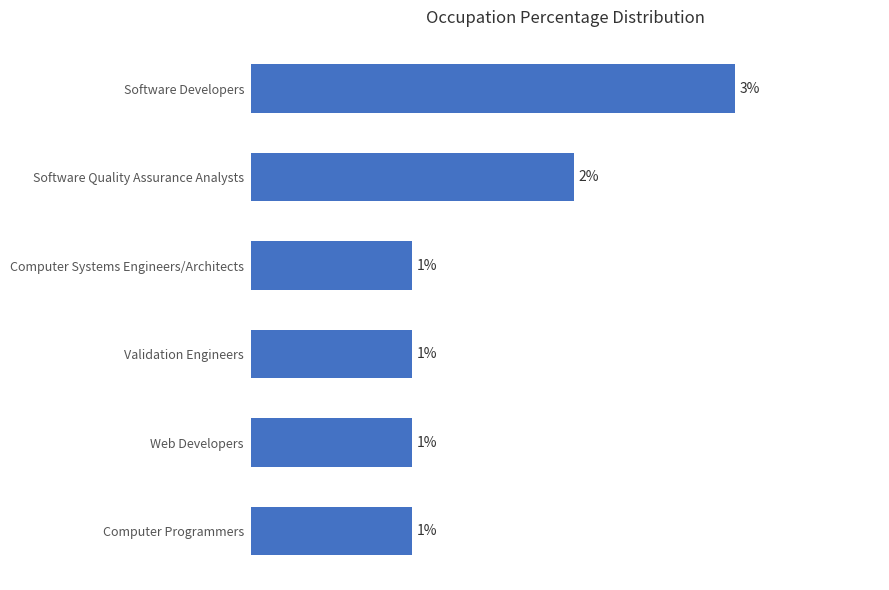

Which has a higher value, Validation Engineers or Software Developers?

Software Developers